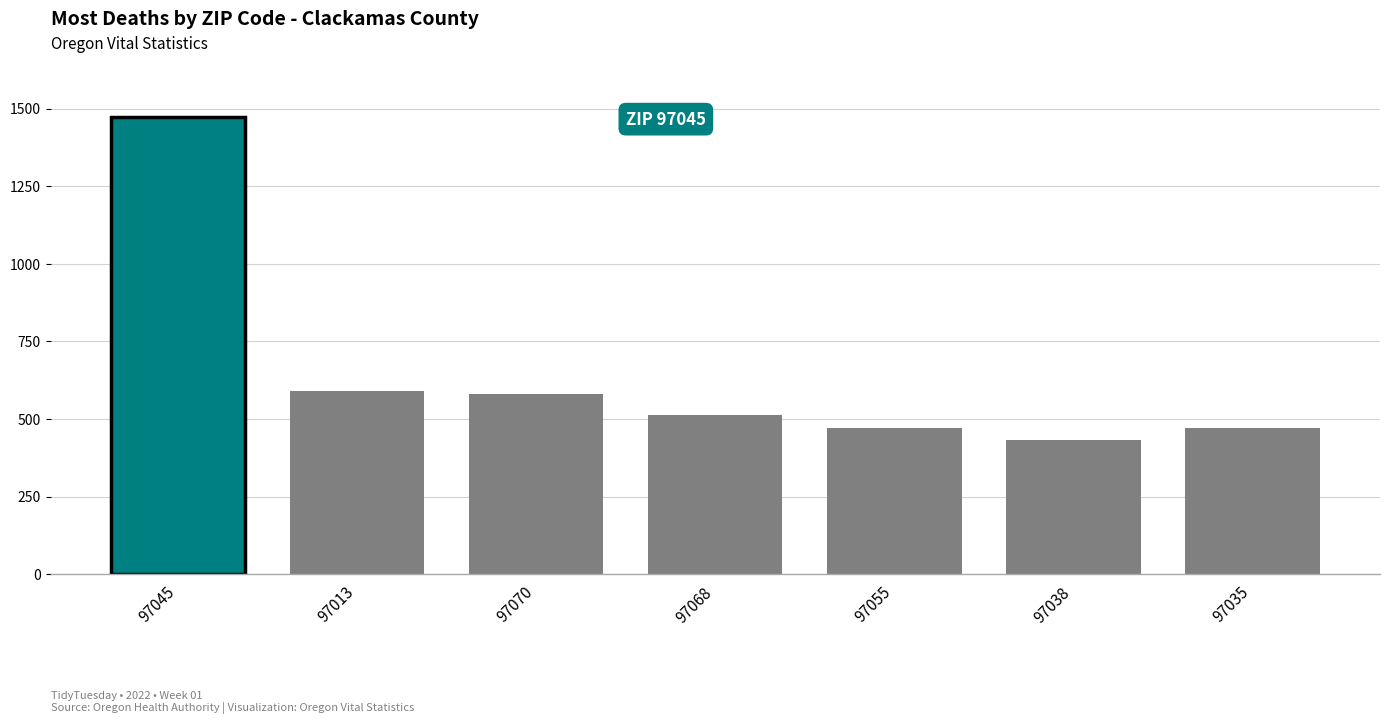

What is the difference between the maximum and minimum values?

1042